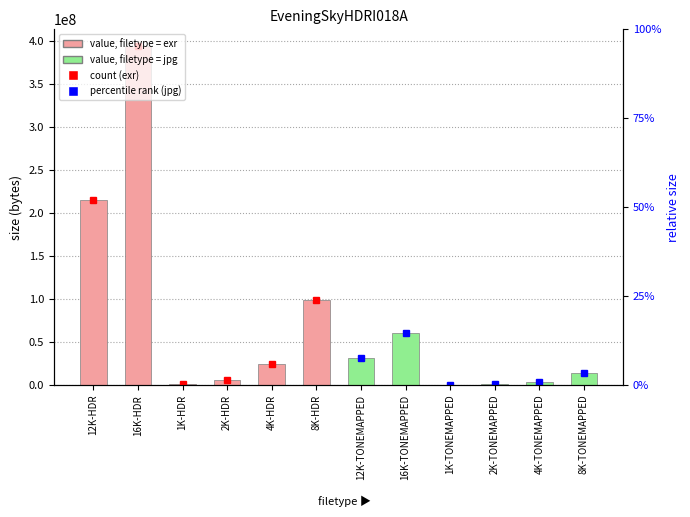

How many data points does each series have?

12